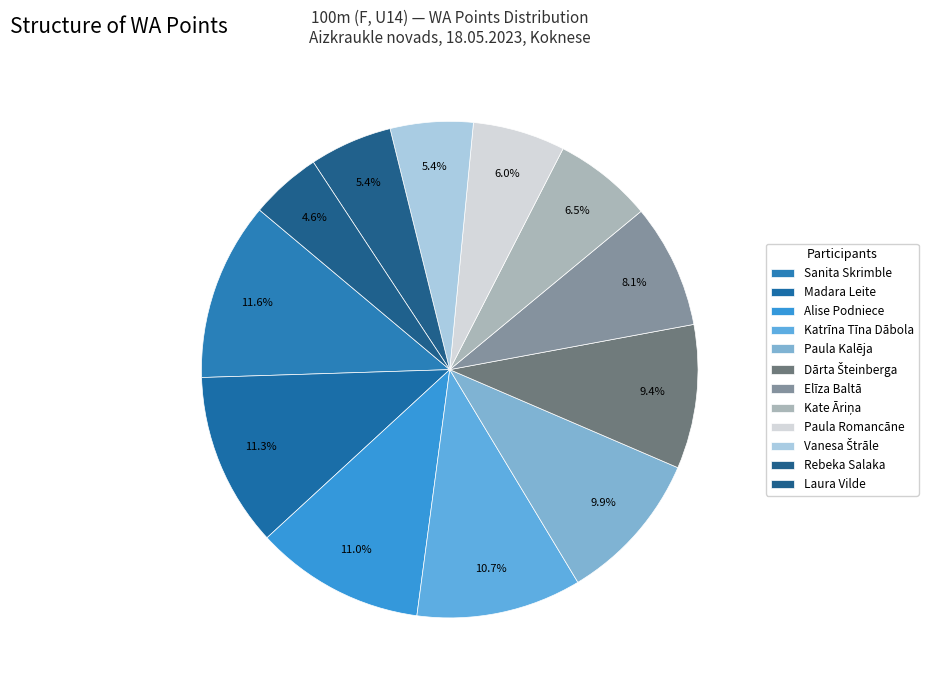

What is the ratio of the value at Paula Romancāne to the value at Rebeka Salaka?

1.1